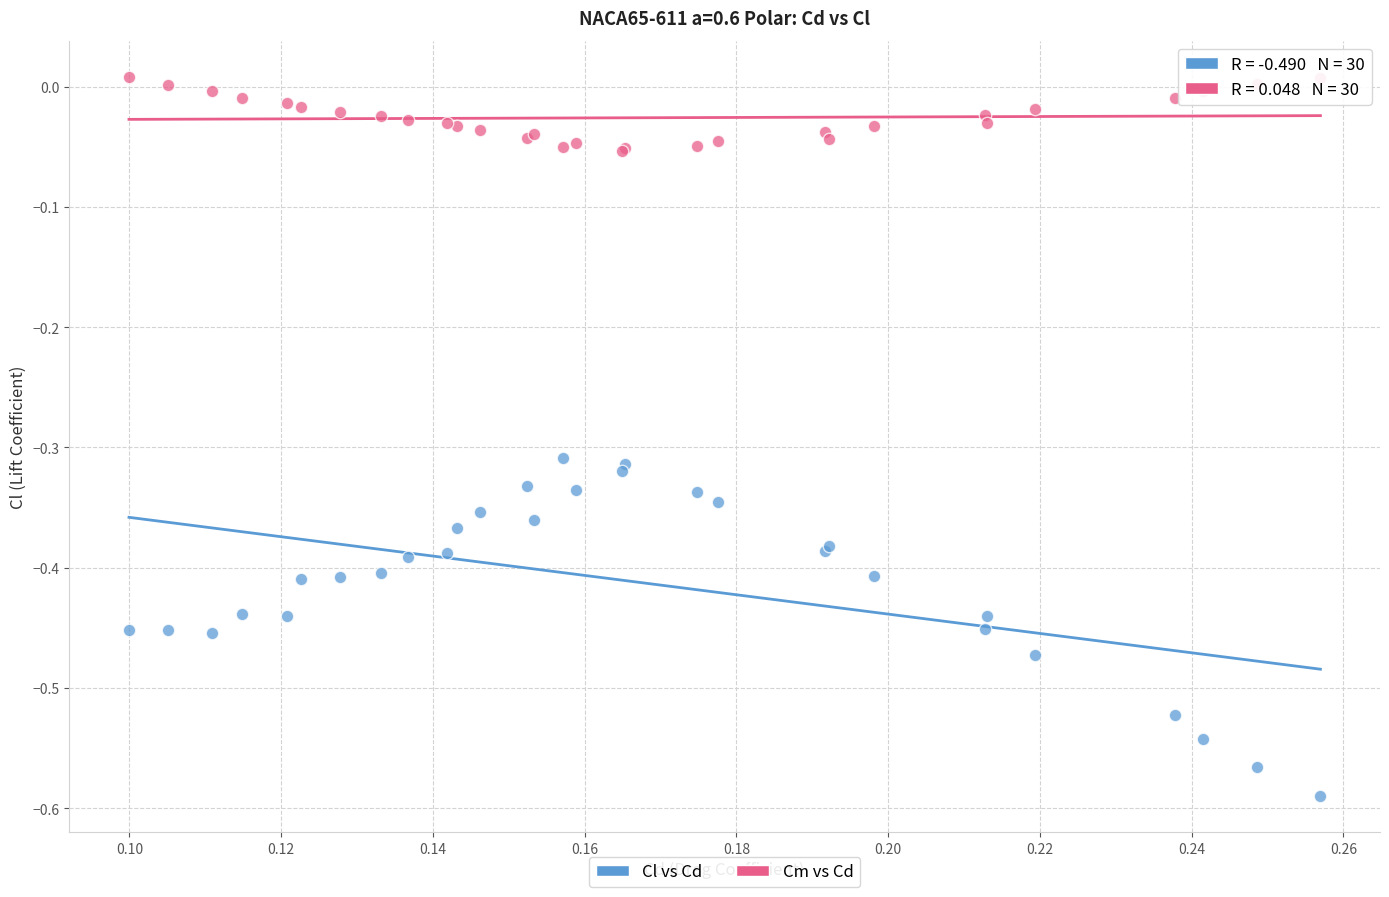

Which series has the largest Y range (max minus min)?

Cl vs Cd